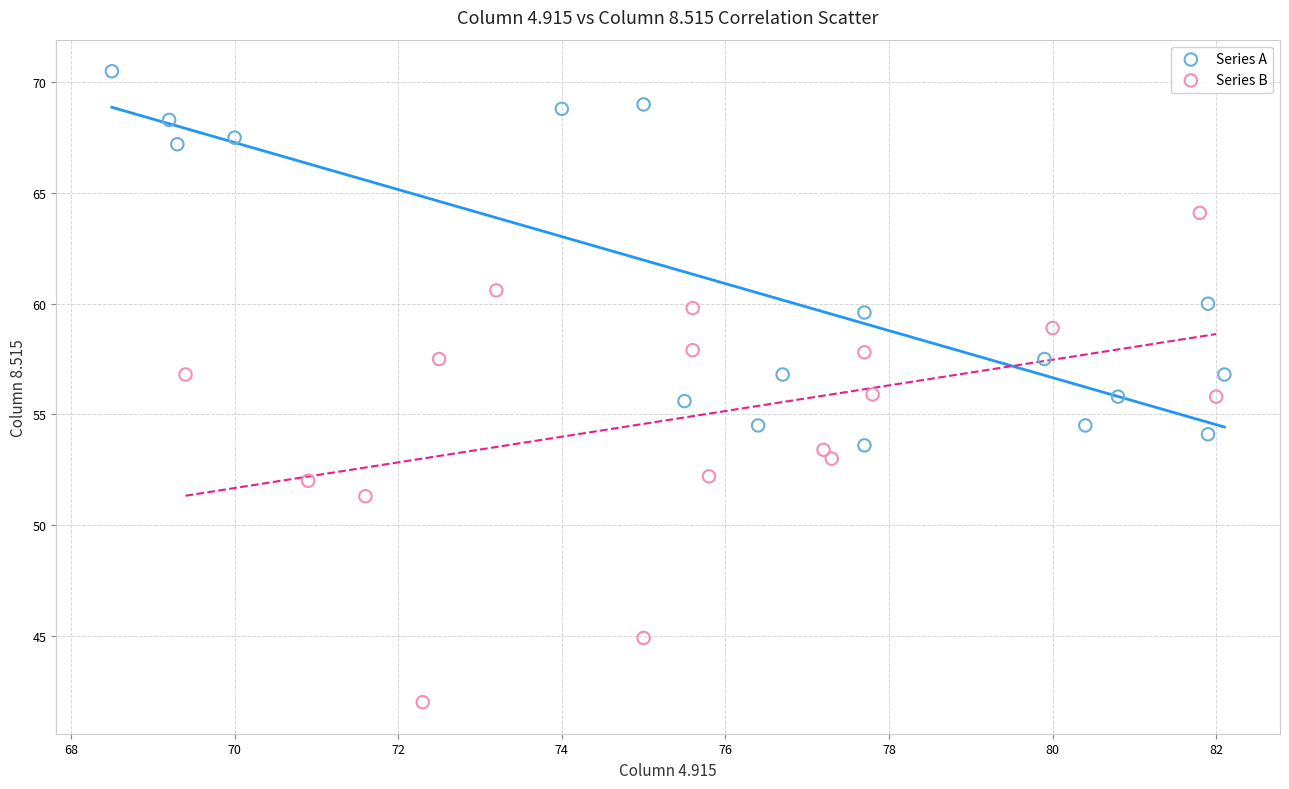

Which series reaches the minimum Y coordinate?

Series B